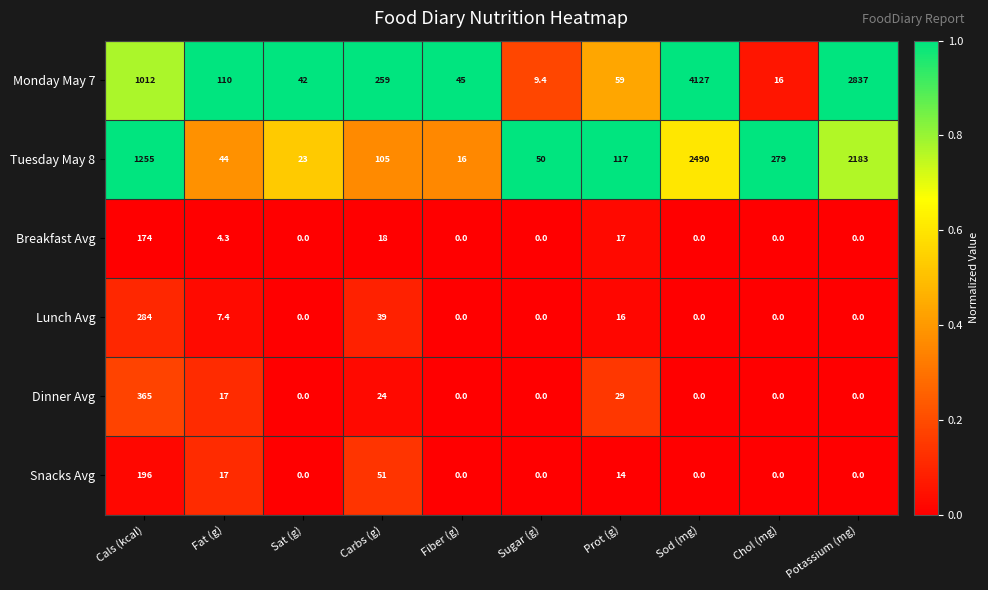

What is the total value across all series at Cals (kcal)?

3286.0